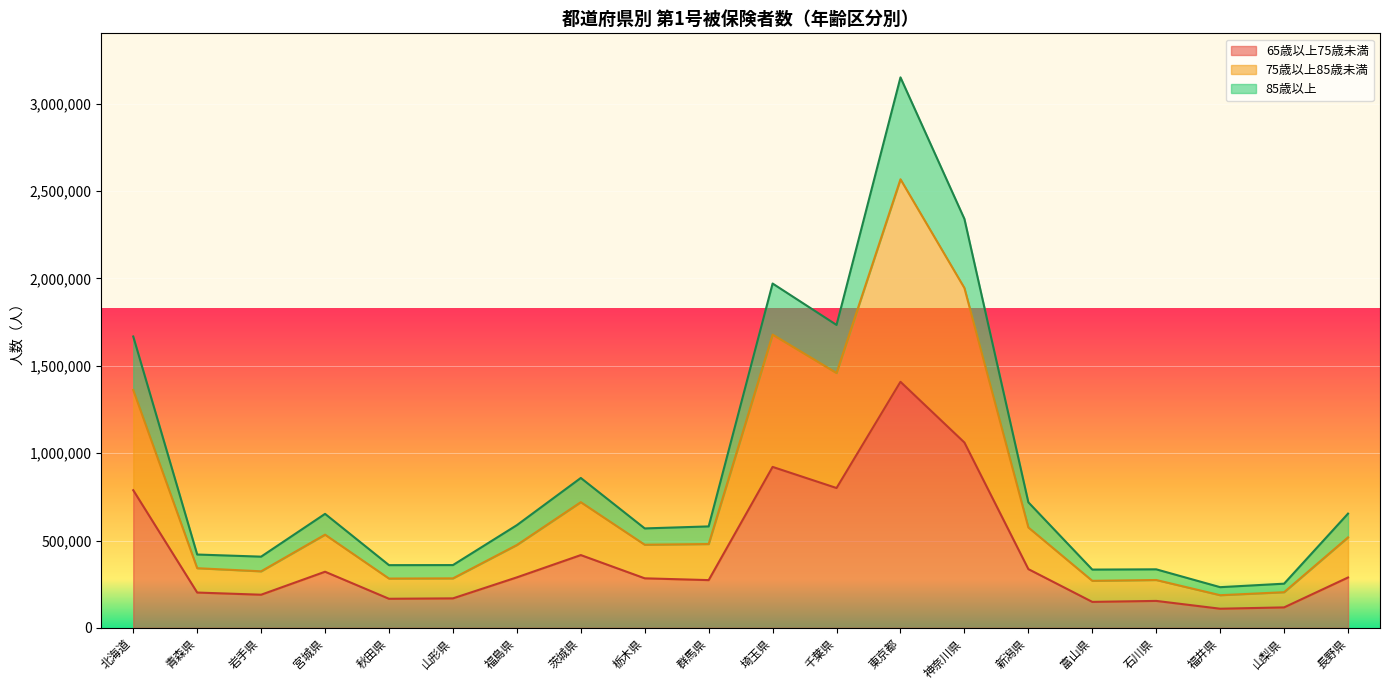

How many data points does each series have?

20